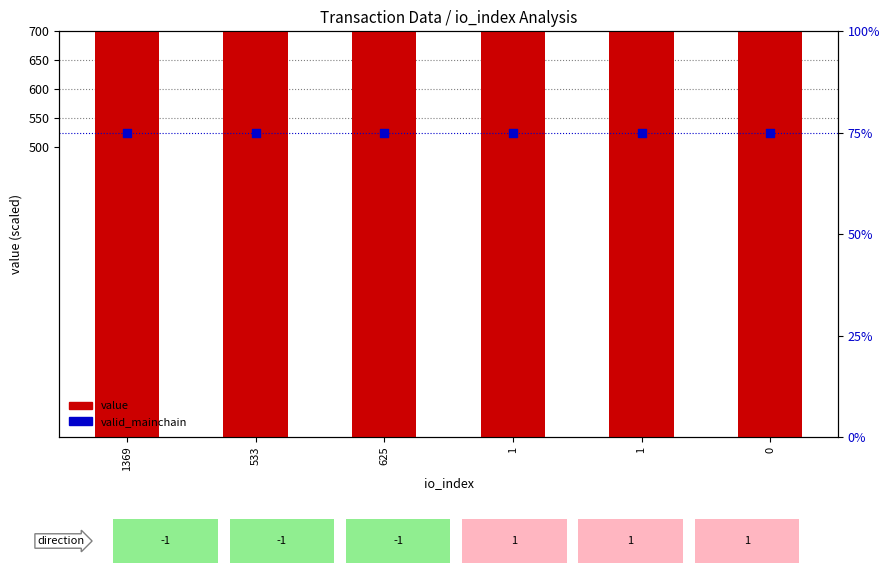

At how many categories does at least one series exceed 637?

6